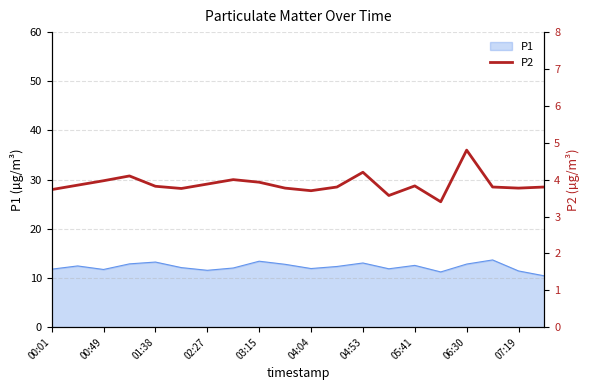

What is the minimum value for P1?

10.4